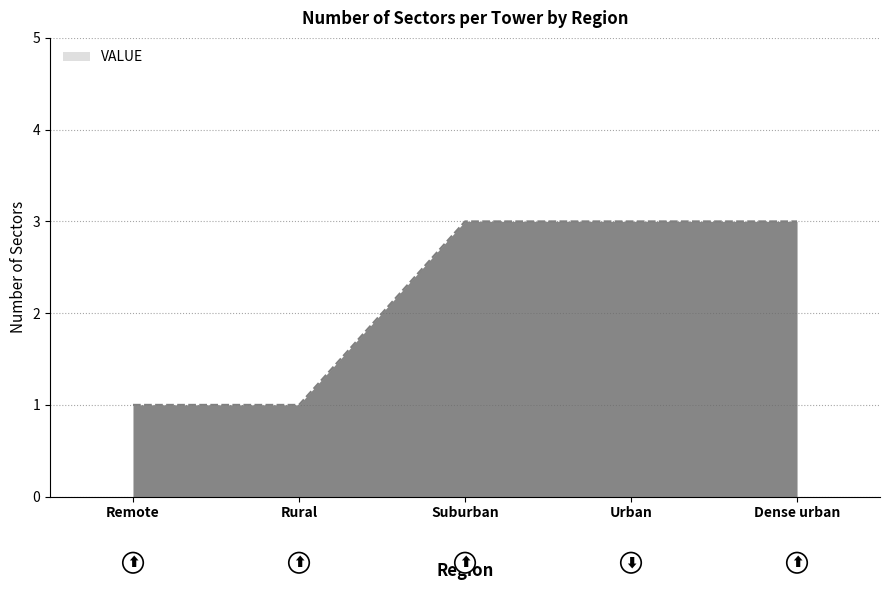

What position from the right is Suburban?

3